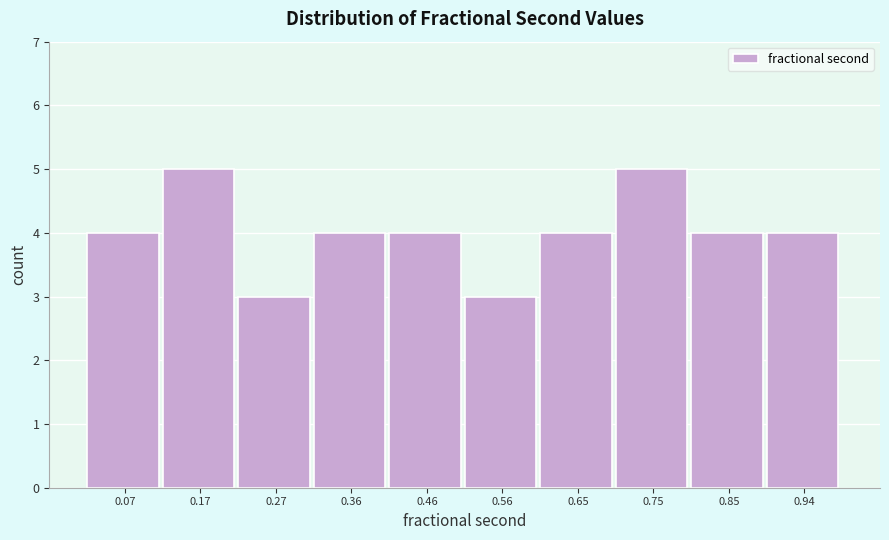

Reading left to right, list every bar in this chart as the range it spans on the x-axis followed by its height. Neither the bar edges nor the heights are printed on the chart, so give them approximately, as read against the axes.

0.02 to 0.12: 4
0.12 to 0.22: 5
0.22 to 0.31: 3
0.31 to 0.41: 4
0.41 to 0.51: 4
0.51 to 0.60: 3
0.60 to 0.70: 4
0.70 to 0.80: 5
0.80 to 0.89: 4
0.89 to 0.99: 4